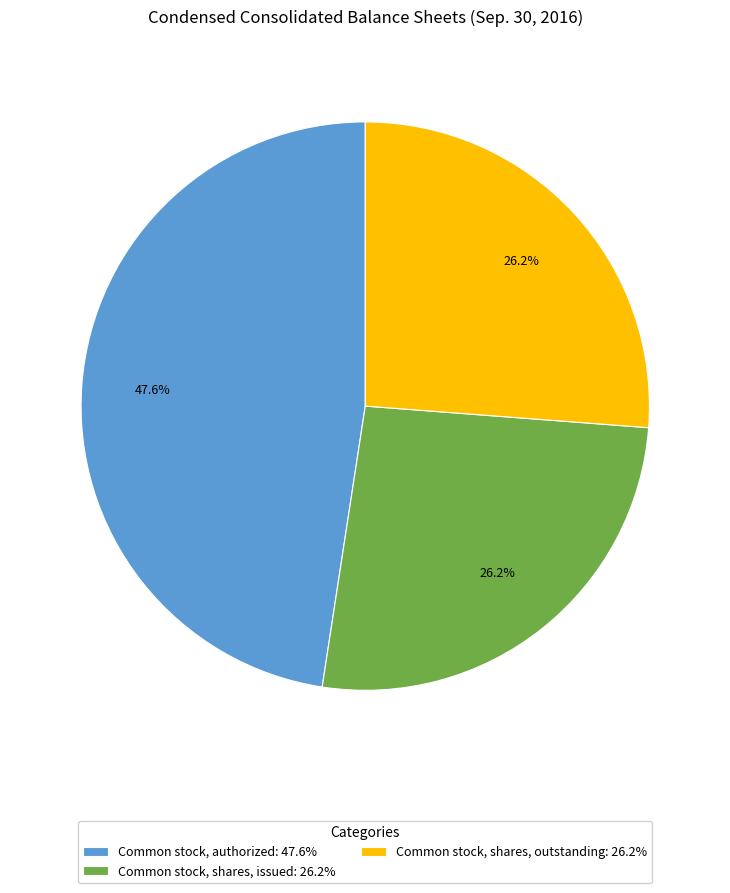

Combined, what portion of the pie is Common stock, shares, issued: 26.2% and Common stock, shares, outstanding: 26.2%?

52.4%